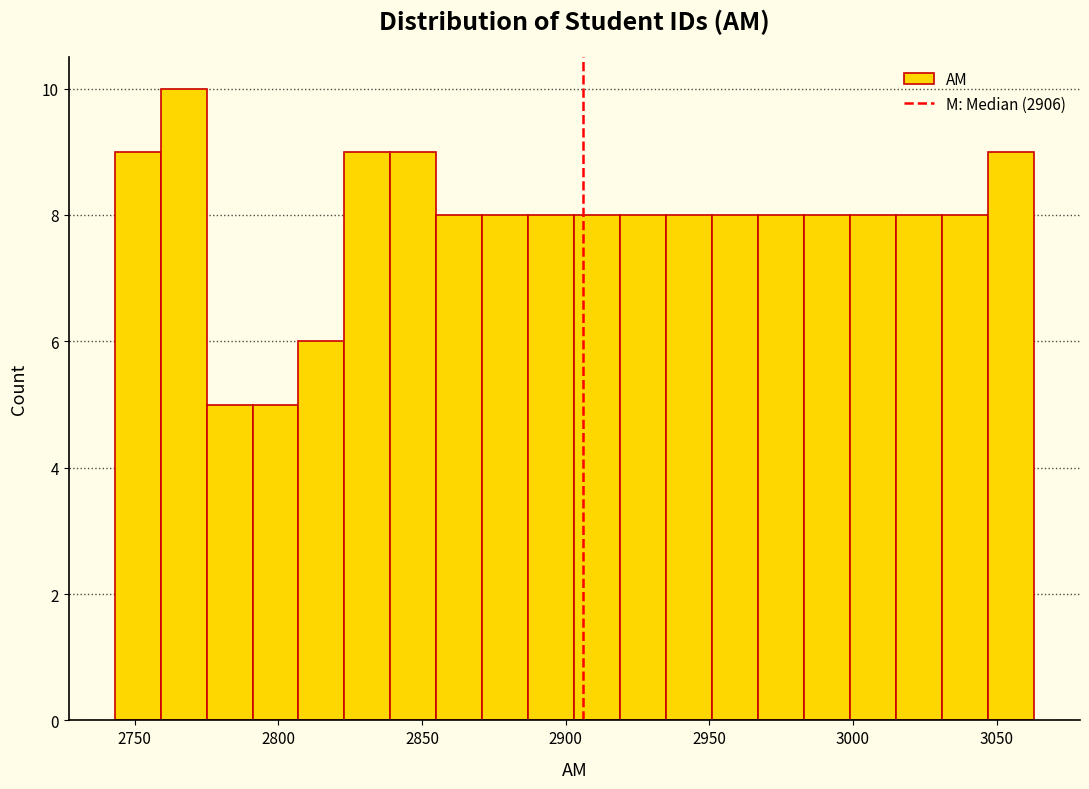

Around what value on the x-axis is the tallest bar? Give the approximate position of its centre, as read against the axis.

2765